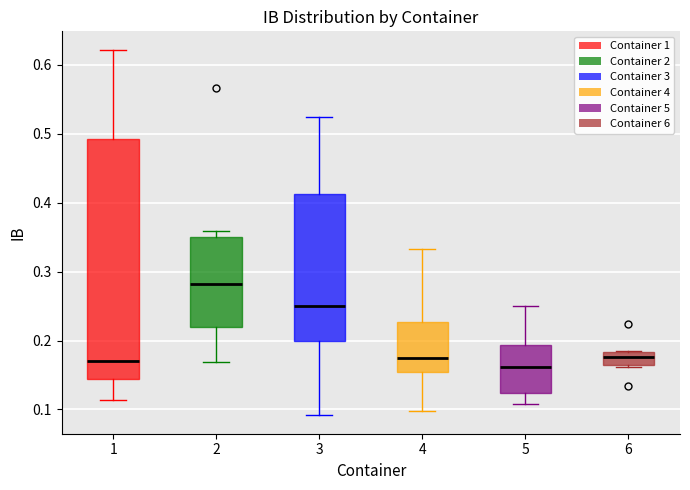

Reading left to right, read every box against the y-axis: the position of its median line, the range the box covers, and the ends of its whiskers. The values are not printed on the chart, so give them approximately, as read against the axis.

1: median 0.17, box 0.14 to 0.49, whiskers 0.11 to 0.62
2: median 0.28, box 0.22 to 0.35, whiskers 0.17 to 0.36
3: median 0.25, box 0.20 to 0.41, whiskers 0.09 to 0.52
4: median 0.18, box 0.15 to 0.23, whiskers 0.10 to 0.33
5: median 0.16, box 0.12 to 0.19, whiskers 0.11 to 0.25
6: median 0.18 (inside the box), box 0.16 to 0.18, whiskers 0.16 to 0.19